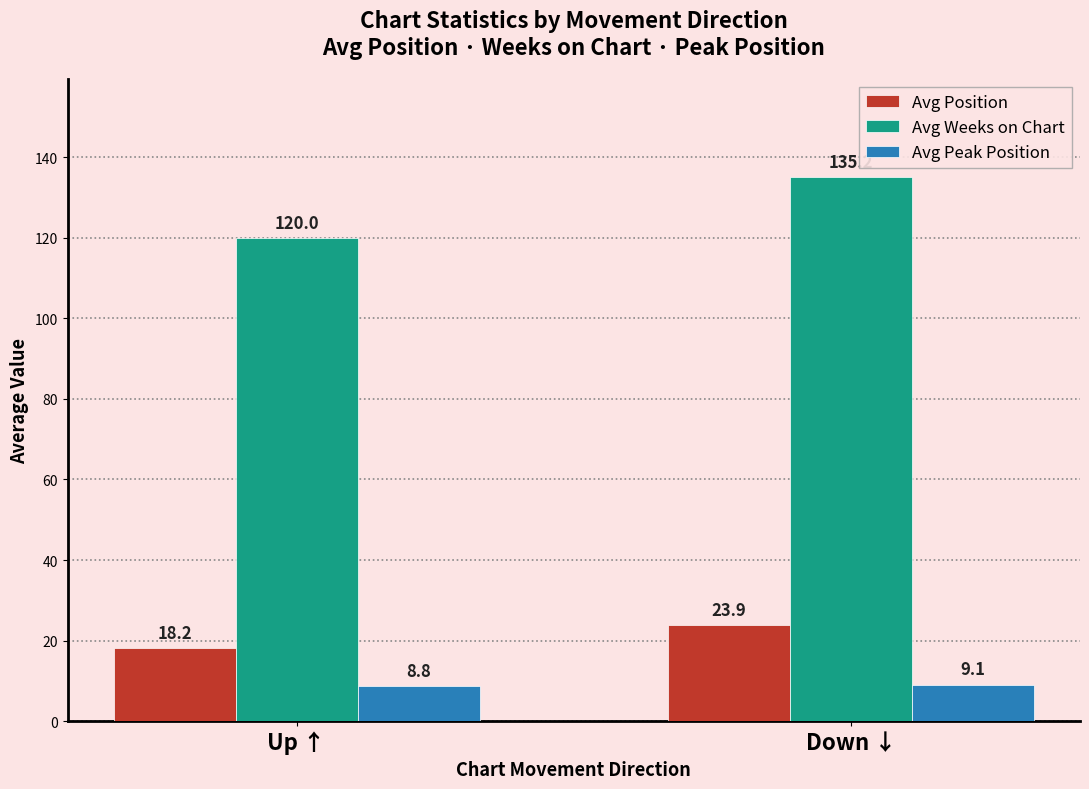

True or false: Avg Peak Position has a value of 2.4 at Down ↓.

False